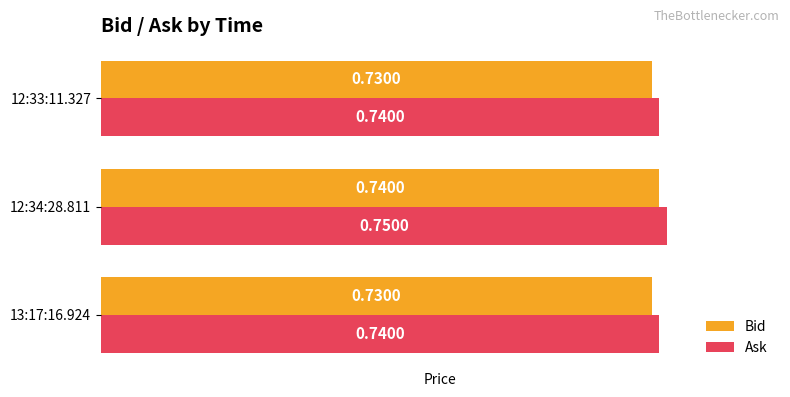

Count the number of data series in this chart.

2